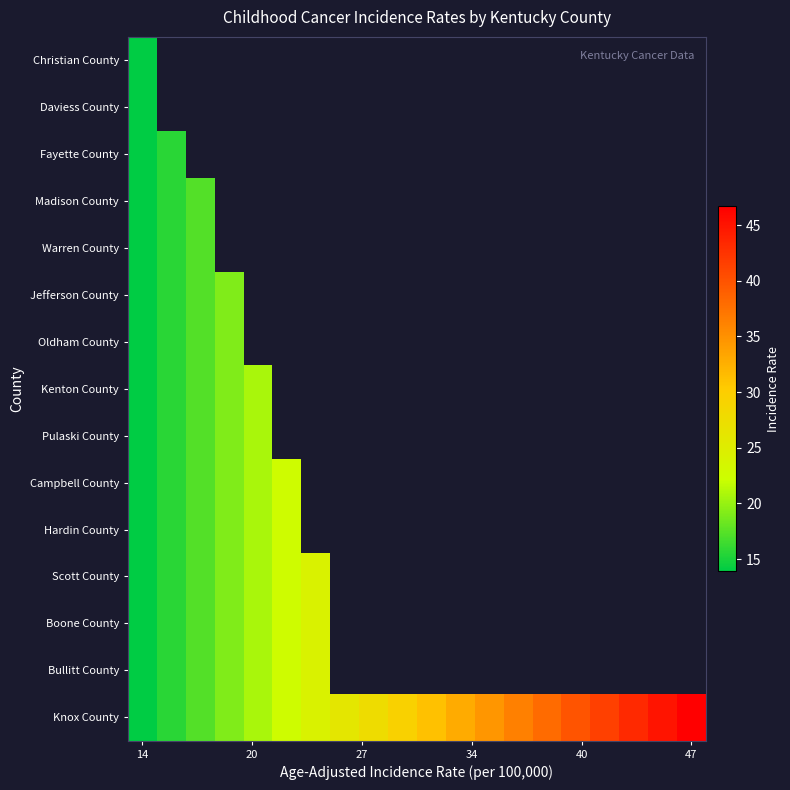

Which series has the largest range (max minus min)?

Knox County